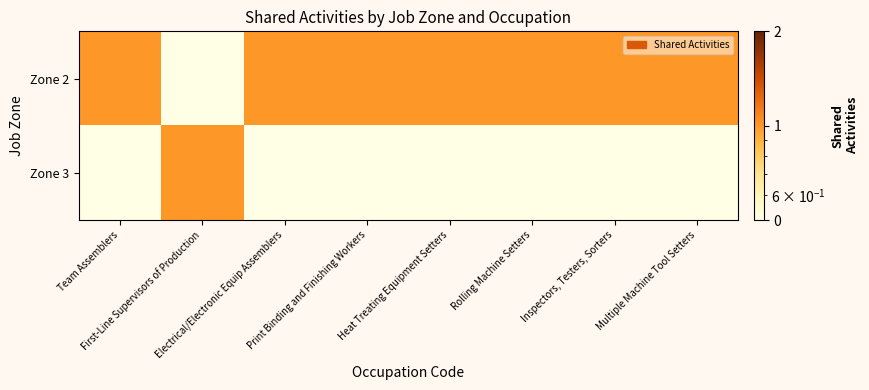

How many categories are shown in the chart?

8